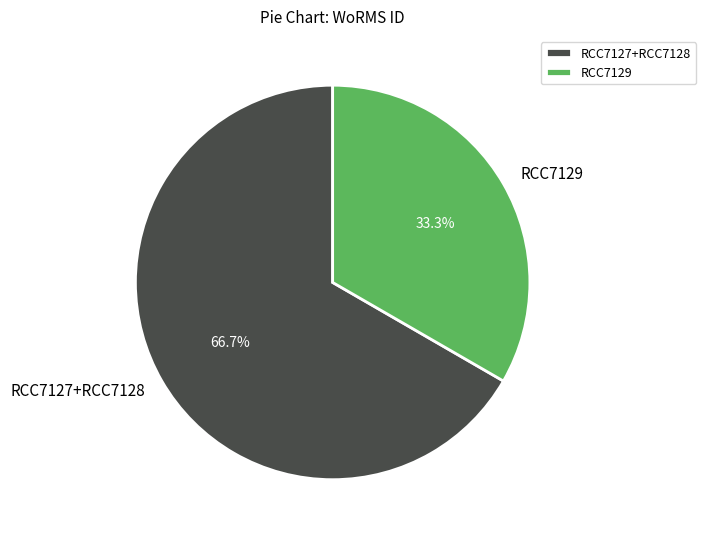

Which category accounts for the majority?

RCC7127+RCC7128